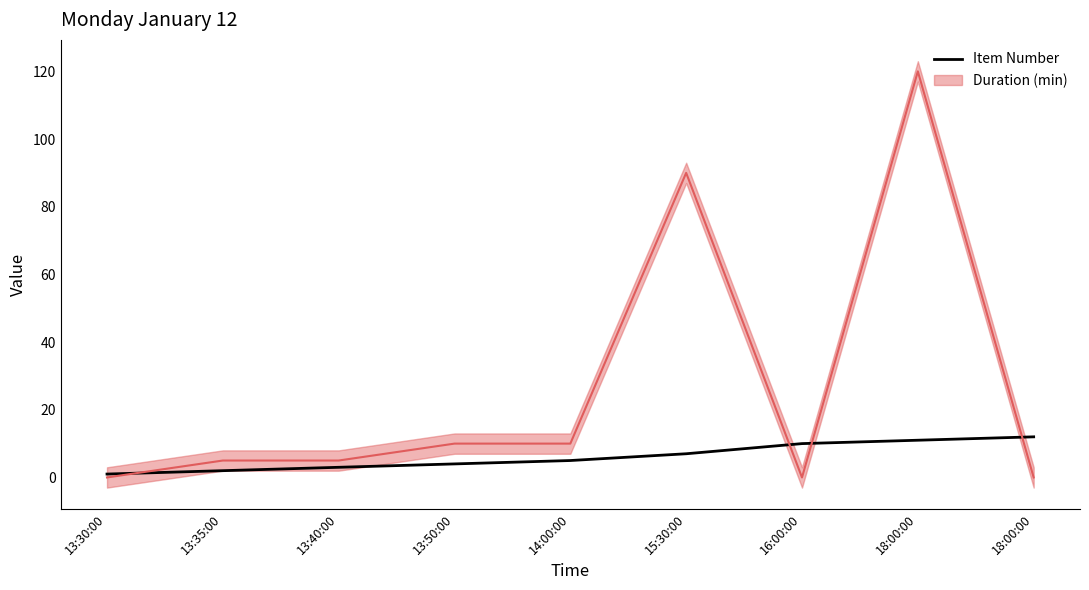

What is the label of the 5th point from the right?

14:00:00